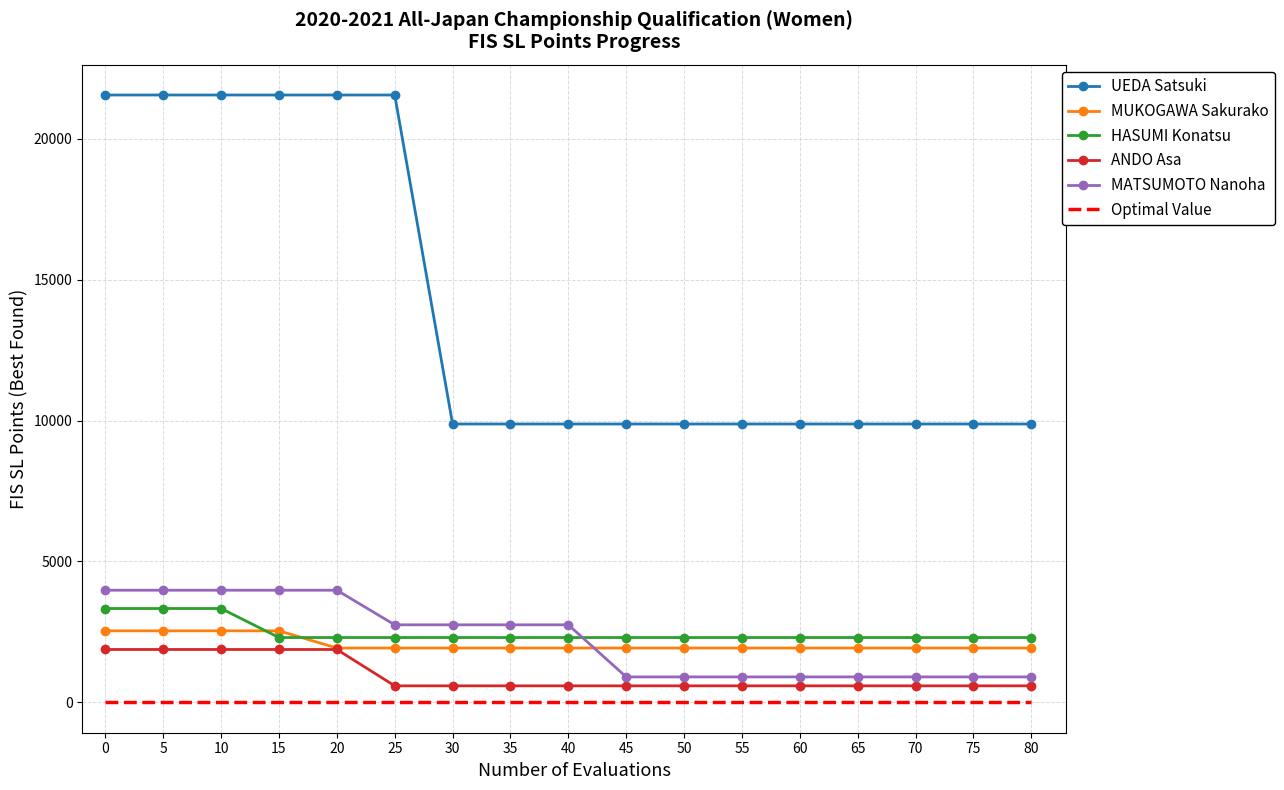

Reading left to right, list all the values displayed in this chart.

UEDA Satsuki: 0=21551	5=21551	10=21551	15=21551	20=21551	25=21551	30=9877	35=9877	40=9877	45=9877	50=9877	55=9877	60=9877	65=9877	70=9877	75=9877	80=9877
MUKOGAWA Sakurako: 0=2538	5=2538	10=2538	15=2538	20=1928	25=1928	30=1928	35=1928	40=1928	45=1928	50=1928	55=1928	60=1928	65=1928	70=1928	75=1928	80=1928
HASUMI Konatsu: 0=3330	5=3330	10=3330	15=2300	20=2300	25=2300	30=2300	35=2300	40=2300	45=2300	50=2300	55=2300	60=2300	65=2300	70=2300	75=2300	80=2300
ANDO Asa: 0=1876	5=1876	10=1876	15=1876	20=1876	25=586	30=586	35=586	40=586	45=586	50=586	55=586	60=586	65=586	70=586	75=586	80=586
MATSUMOTO Nanoha: 0=3979	5=3979	10=3979	15=3979	20=3979	25=2751	30=2751	35=2751	40=2751	45=903	50=903	55=903	60=903	65=903	70=903	75=903	80=903
Optimal Value: 0=0	5=0	10=0	15=0	20=0	25=0	30=0	35=0	40=0	45=0	50=0	55=0	60=0	65=0	70=0	75=0	80=0